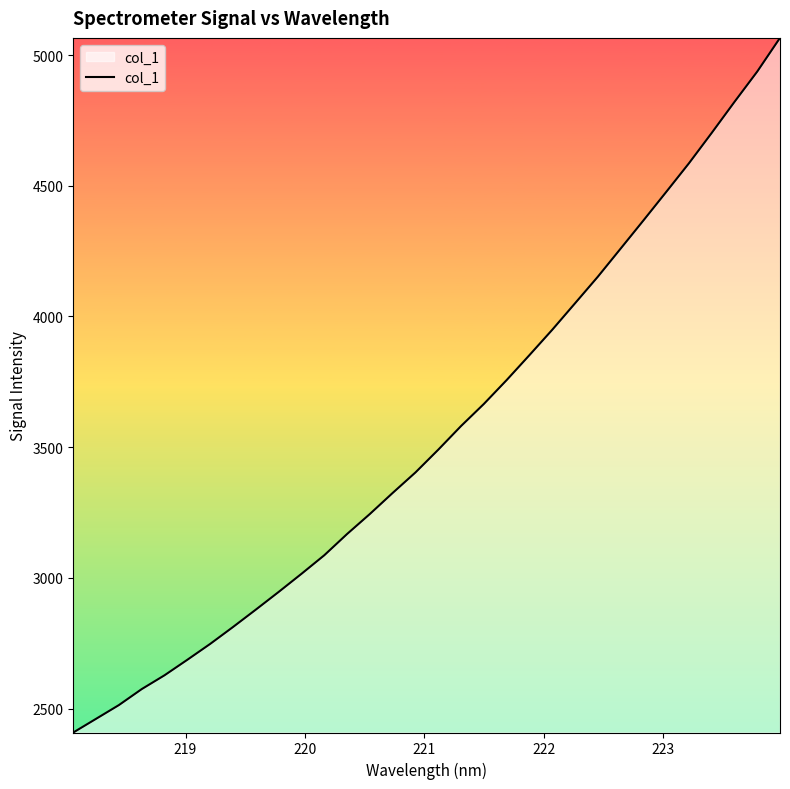

What is the minimum value shown in the chart?

2408.4